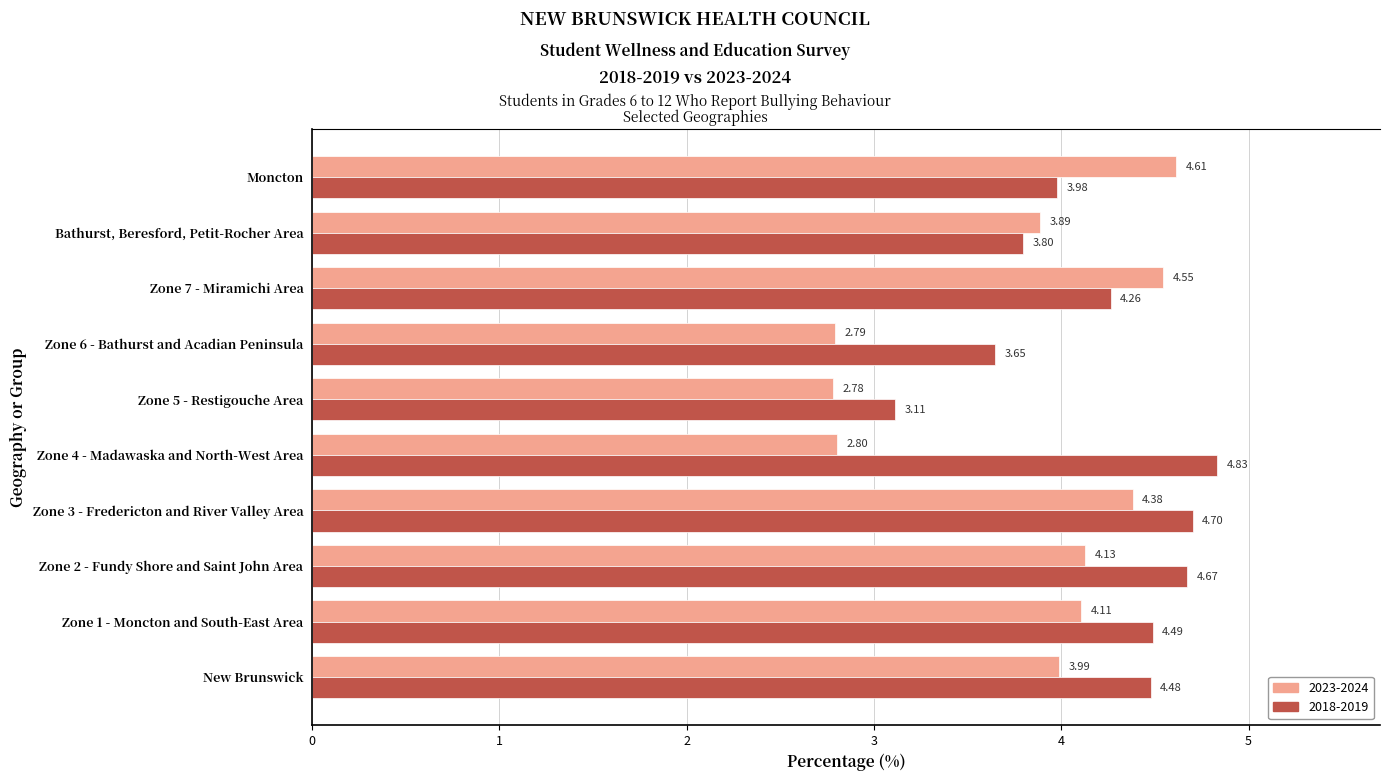

Is the value of 2023-2024 at Zone 3 - Fredericton and River Valley Area greater than the value of 2018-2019 at New Brunswick?

No